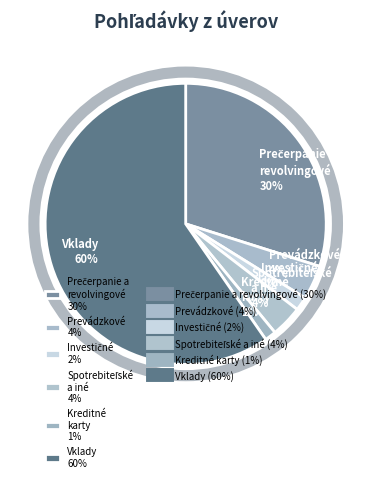

Which has a higher value, Kreditné karty 1% or Vklady 60%?

Vklady 60%